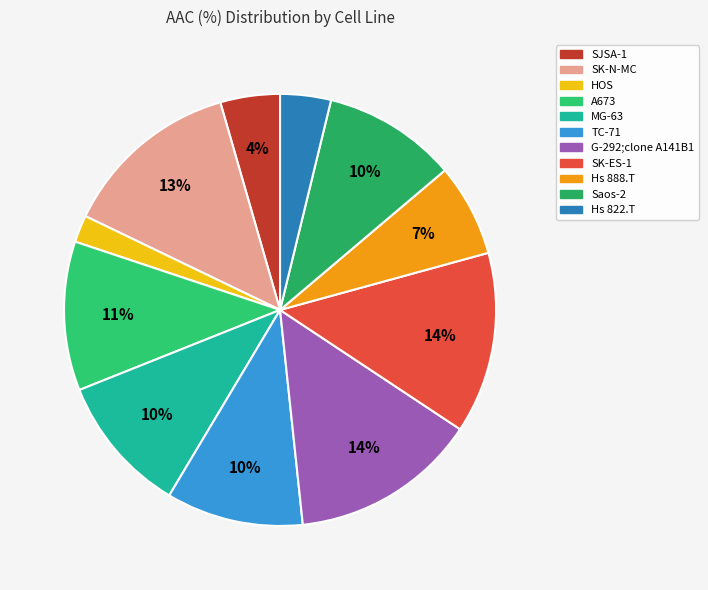

To the nearest percent, what percentage of the pie is G-292;clone A141B1?

14%